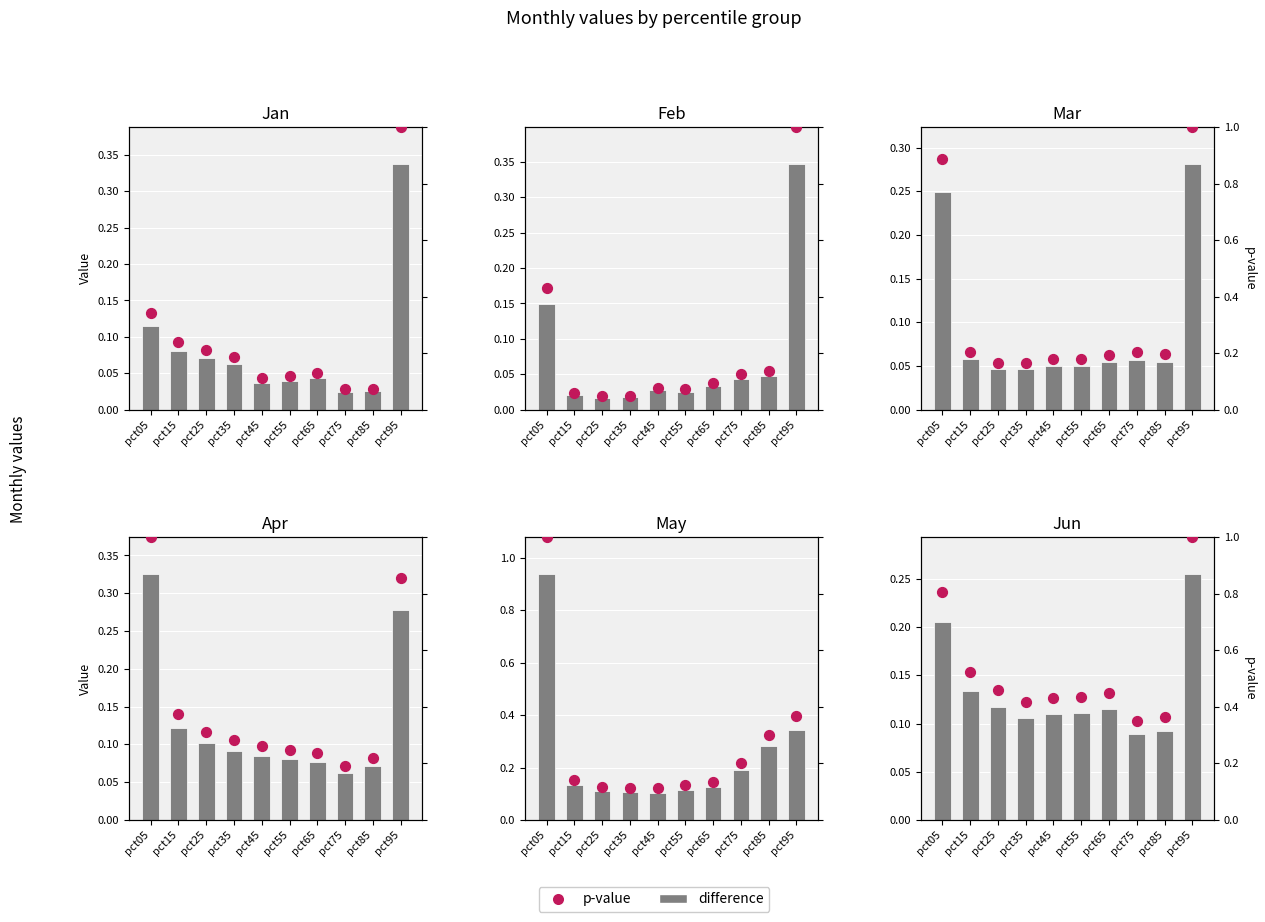

At how many categories does at least one series exceed 0?

10